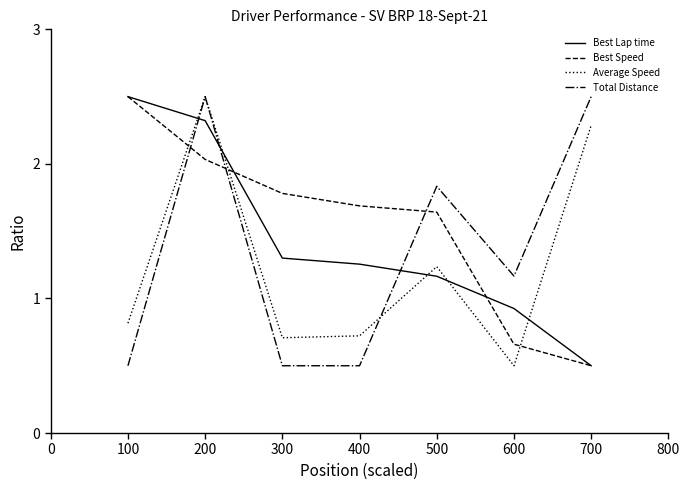

Is it true that Best Speed equals 2.7 at 200?

False